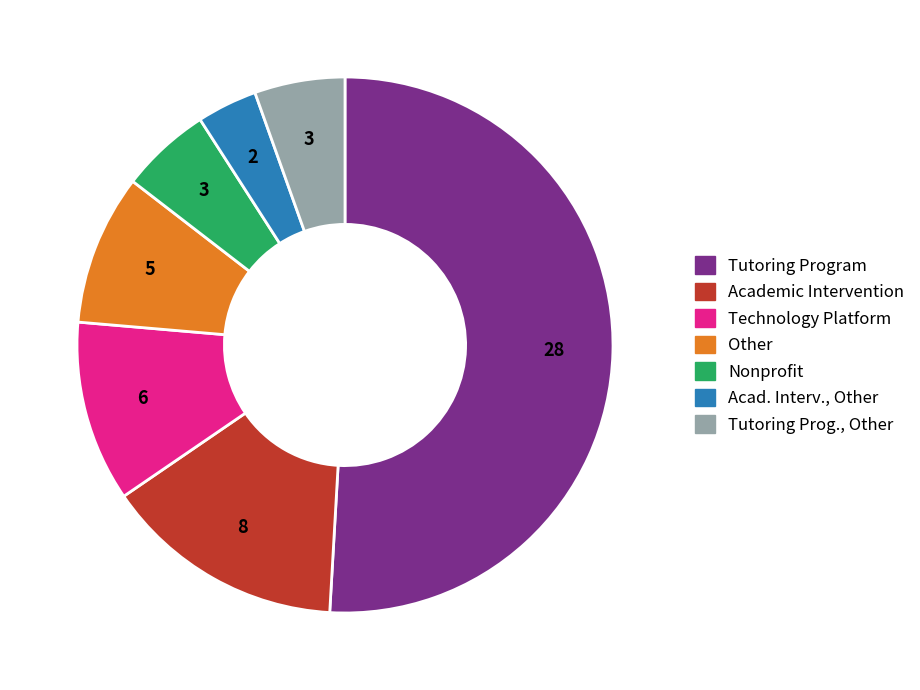

Is there any slice that represents more than half of the pie?

Yes